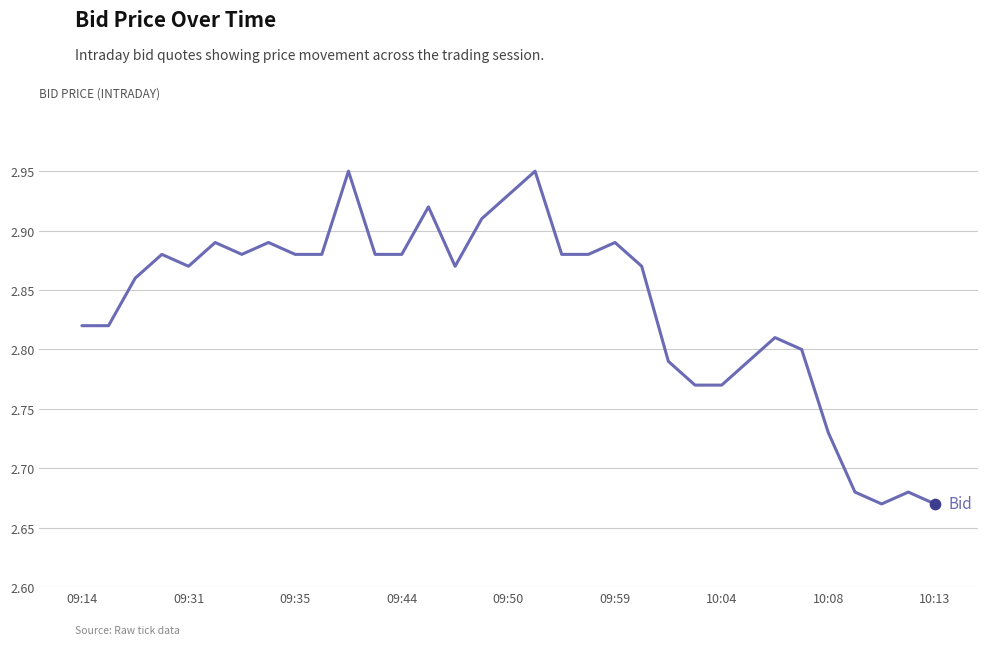

What is the difference between the maximum and minimum values?

0.3